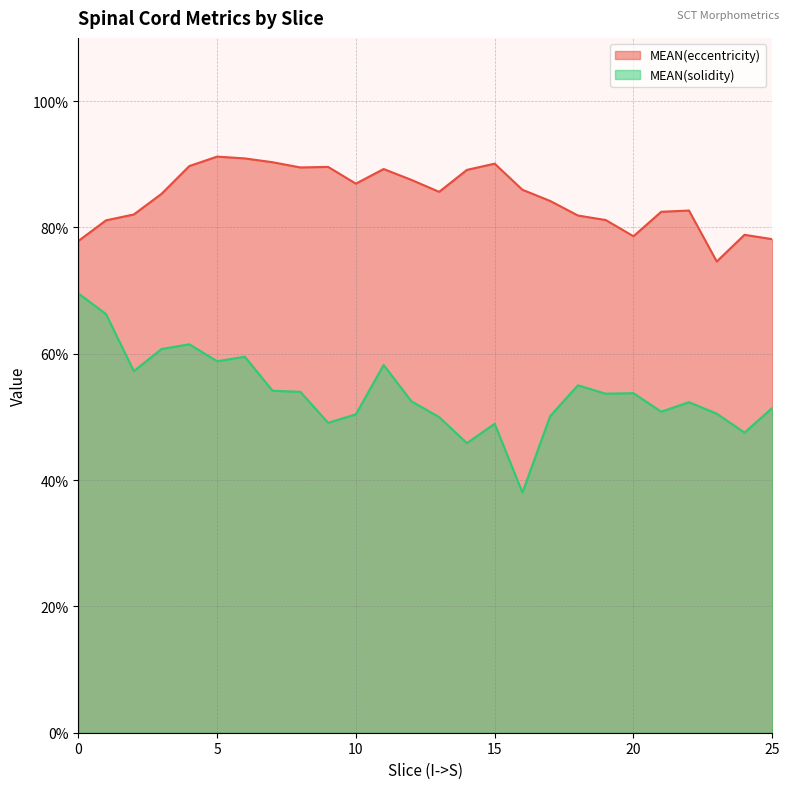

List the series in order of their peak value, highest first.

MEAN(eccentricity), MEAN(solidity)